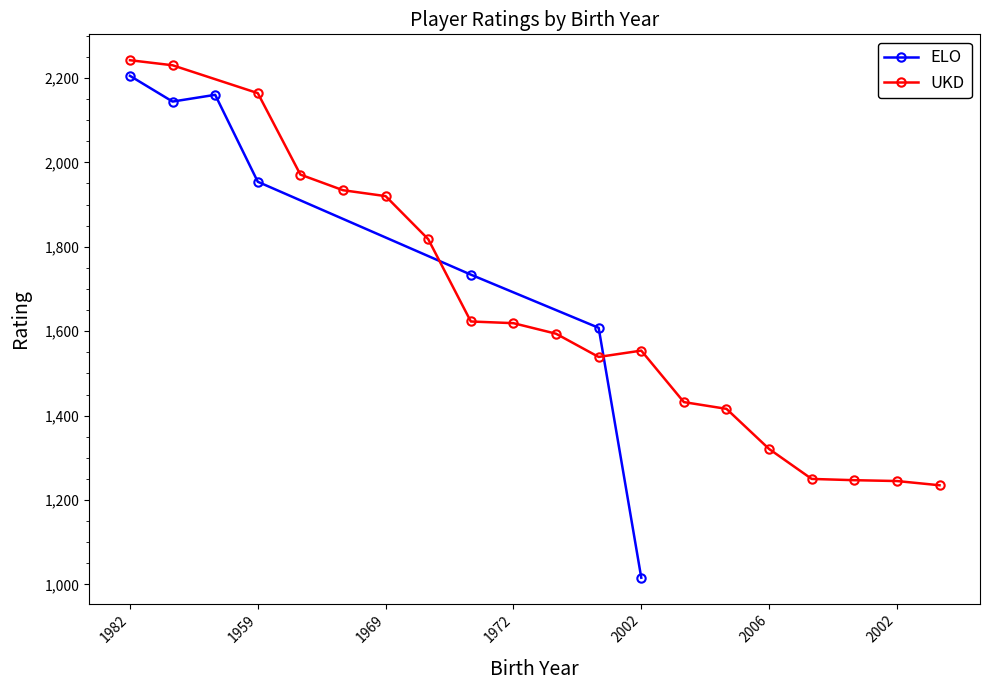

How many lines are shown in the chart?

2